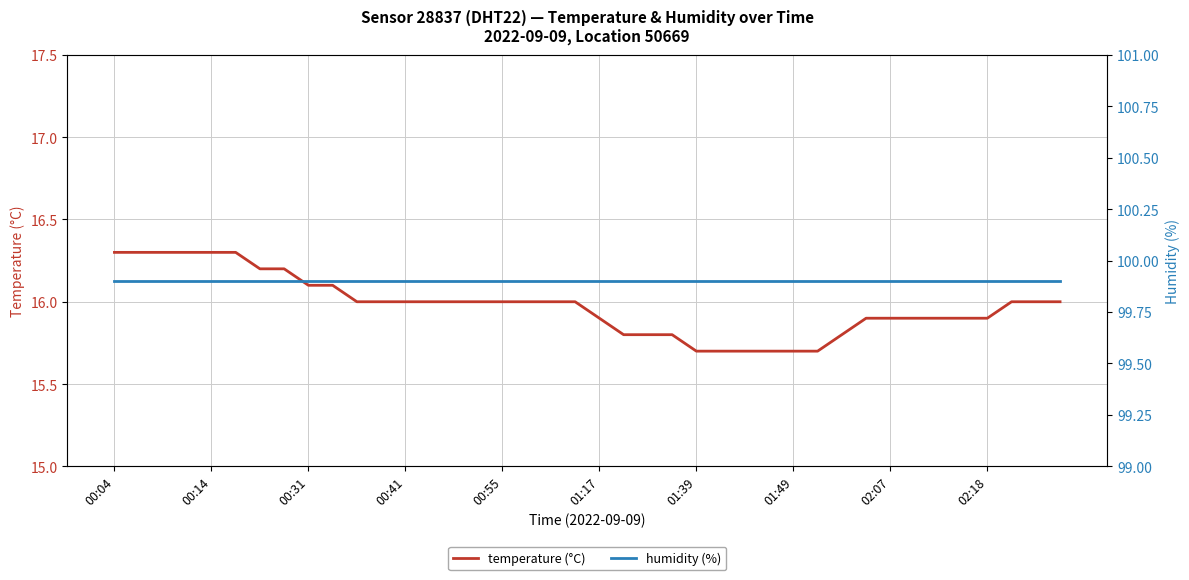

Is it true that humidity (%) equals 132.4 at 11?

False